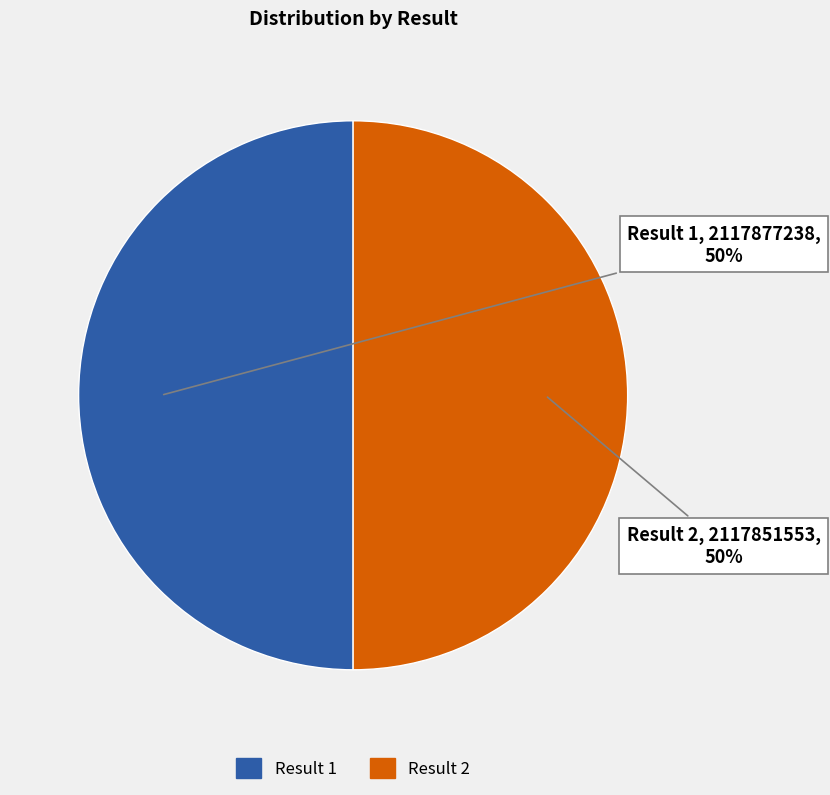

What percentage is the Result 2 slice, to the nearest percent?

50%